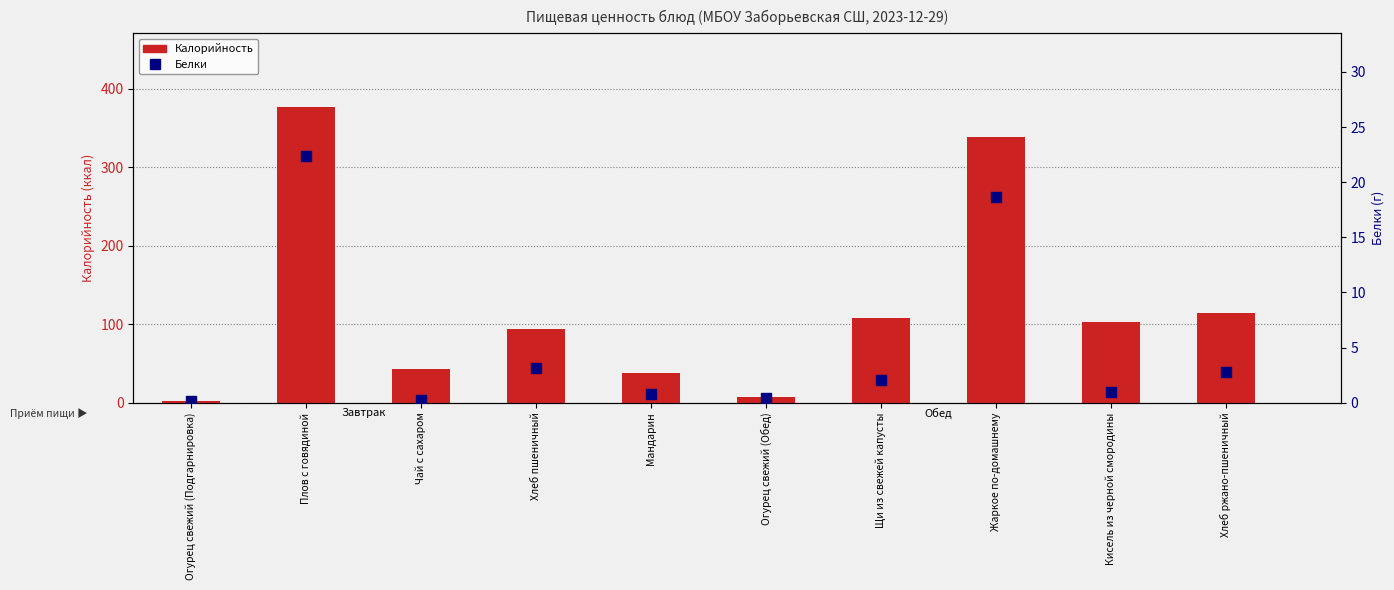

Which series reaches the minimum Y coordinate?

Белки